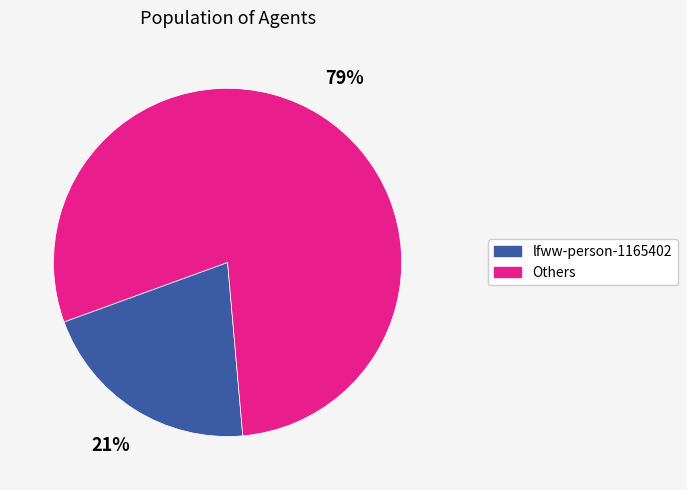

Does any single category account for the majority?

Yes